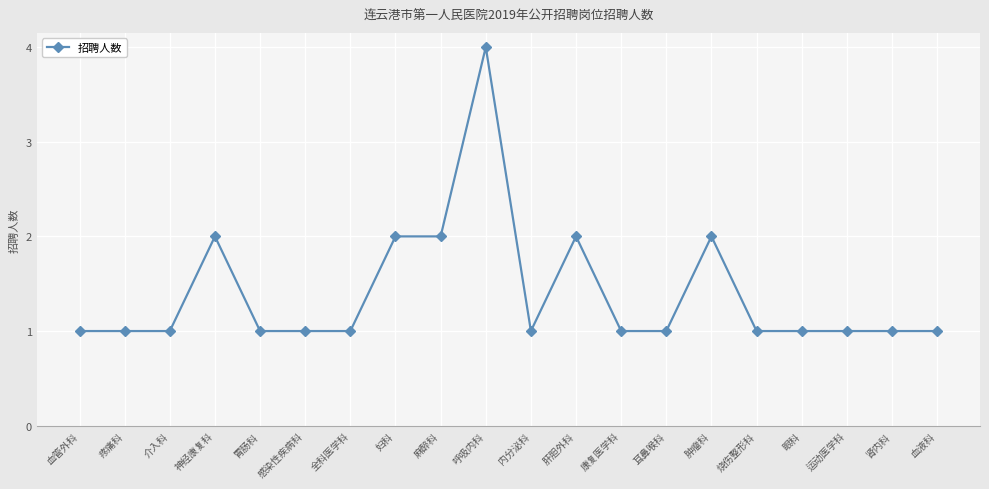

What is the difference between the second highest and second lowest values?

1